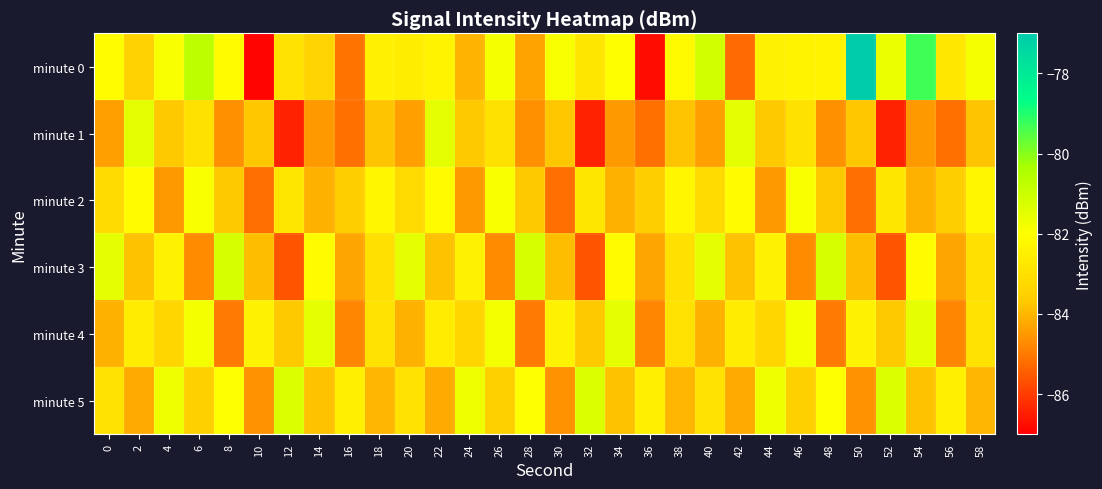

Which series has the largest total across all categories?

minute 0